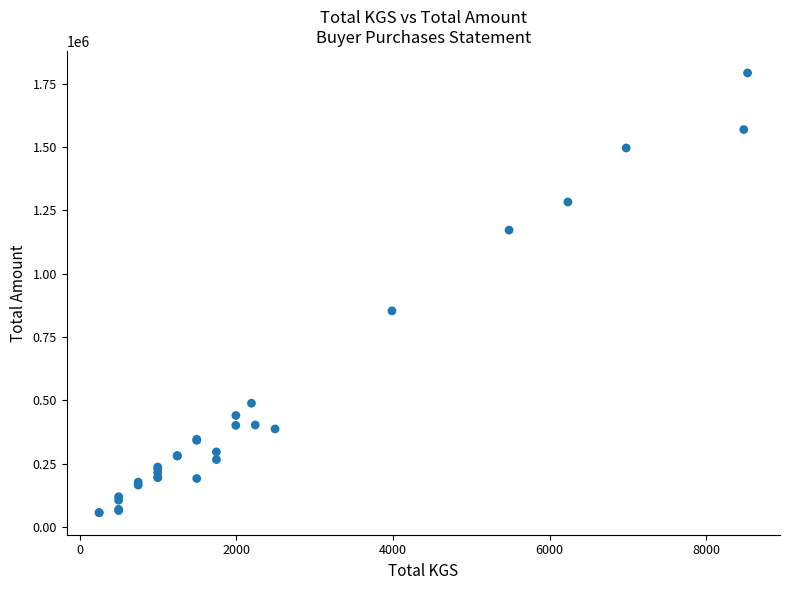

What Y value in the scatter plot is closest to 924801?

853537.0